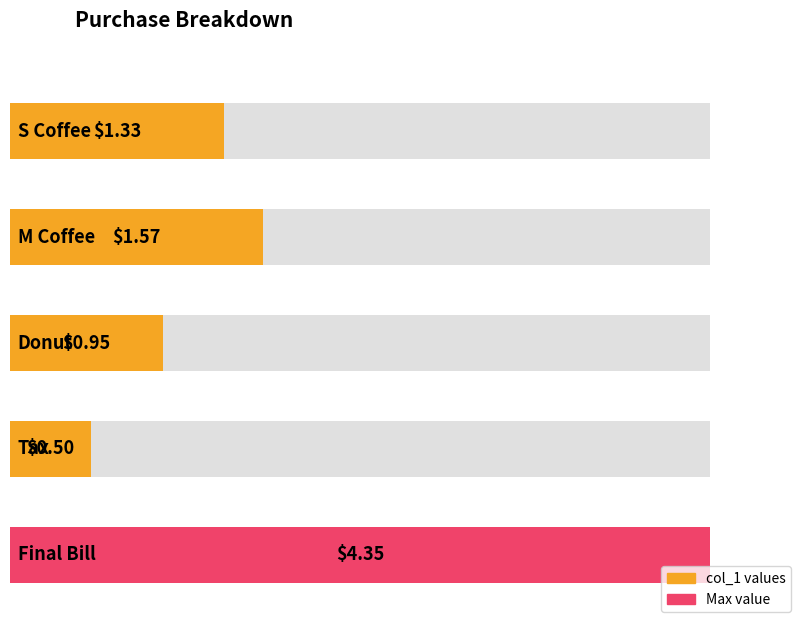

The chart shows a value of 2.2 at S Coffee. True or false?

False